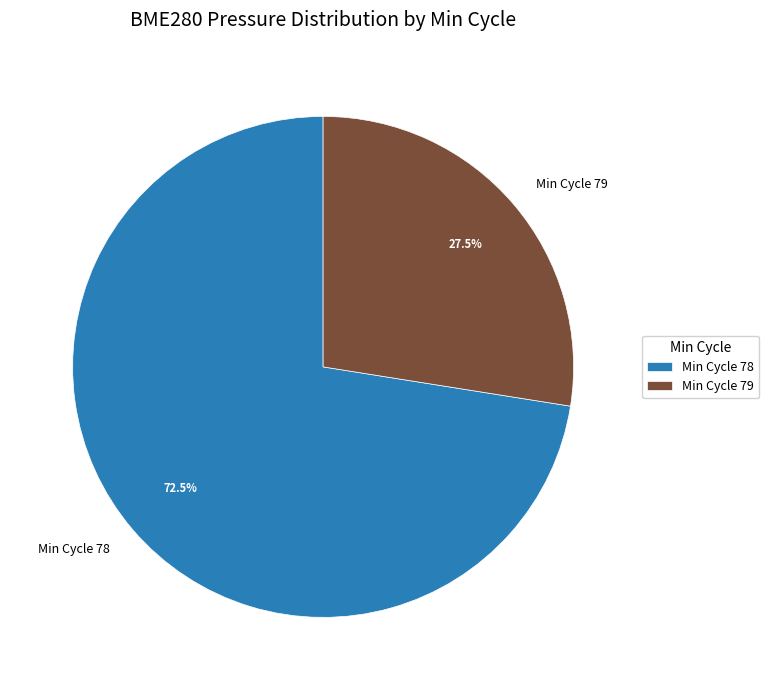

Which category accounts for the majority?

Min Cycle 78